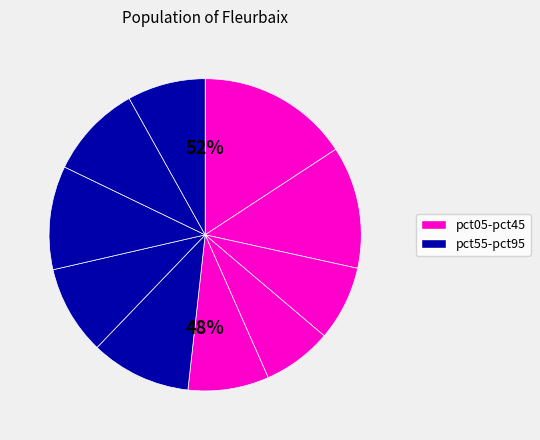

The pct55 slice represents 10% of the pie. True or false?

True